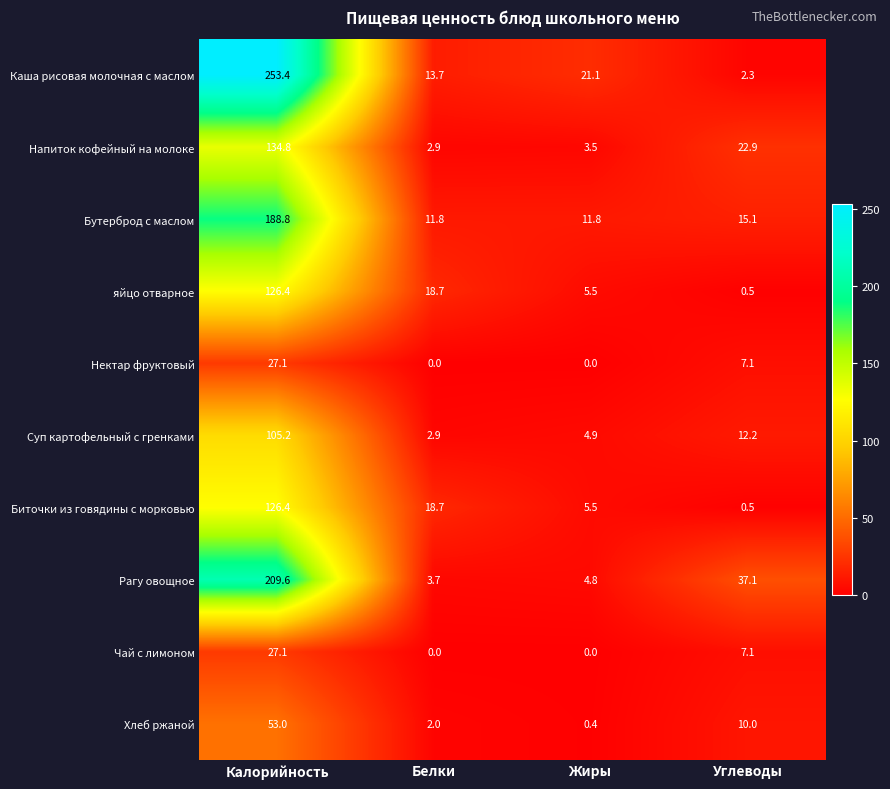

Count the number of categories in the chart.

4